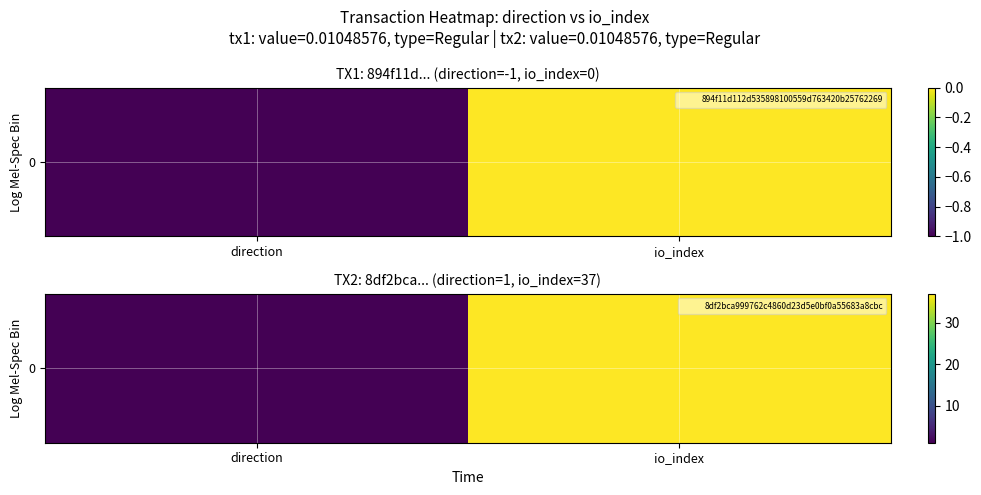

Rank the categories by value from lowest to highest.

direction, io_index